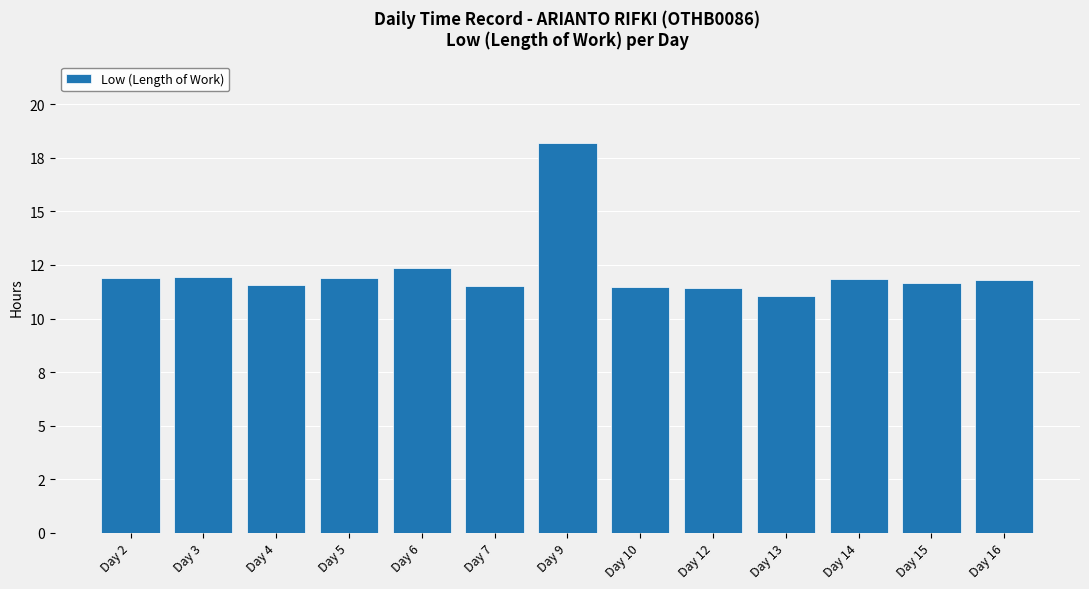

What is the approximate value at Day 9?

18.2